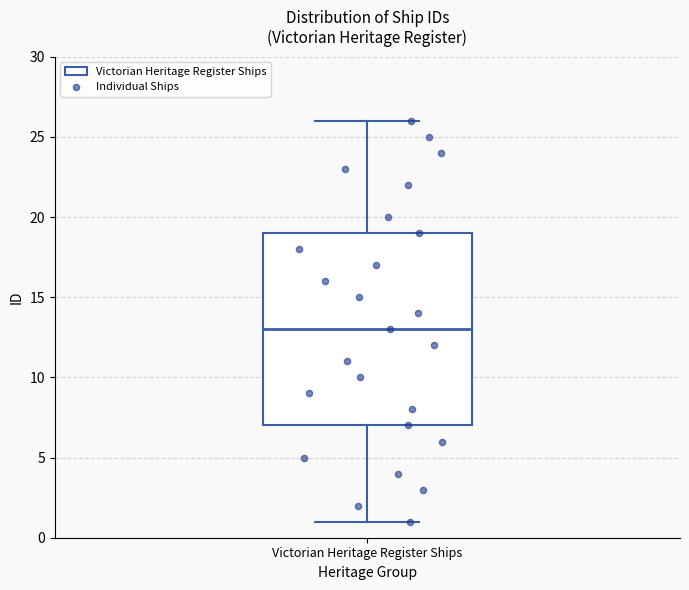

Where does the upper whisker of the box for Victorian Heritage Register Ships end on the y-axis? The values are not printed on the chart, so give them approximately, as read against the axis.

26